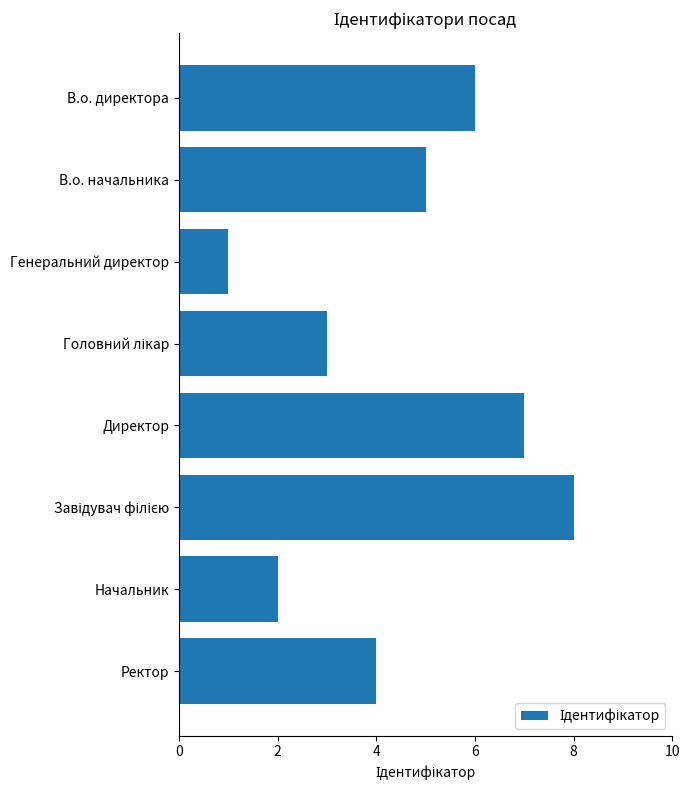

Are the bars grouped side by side (vs. stacked)?

No